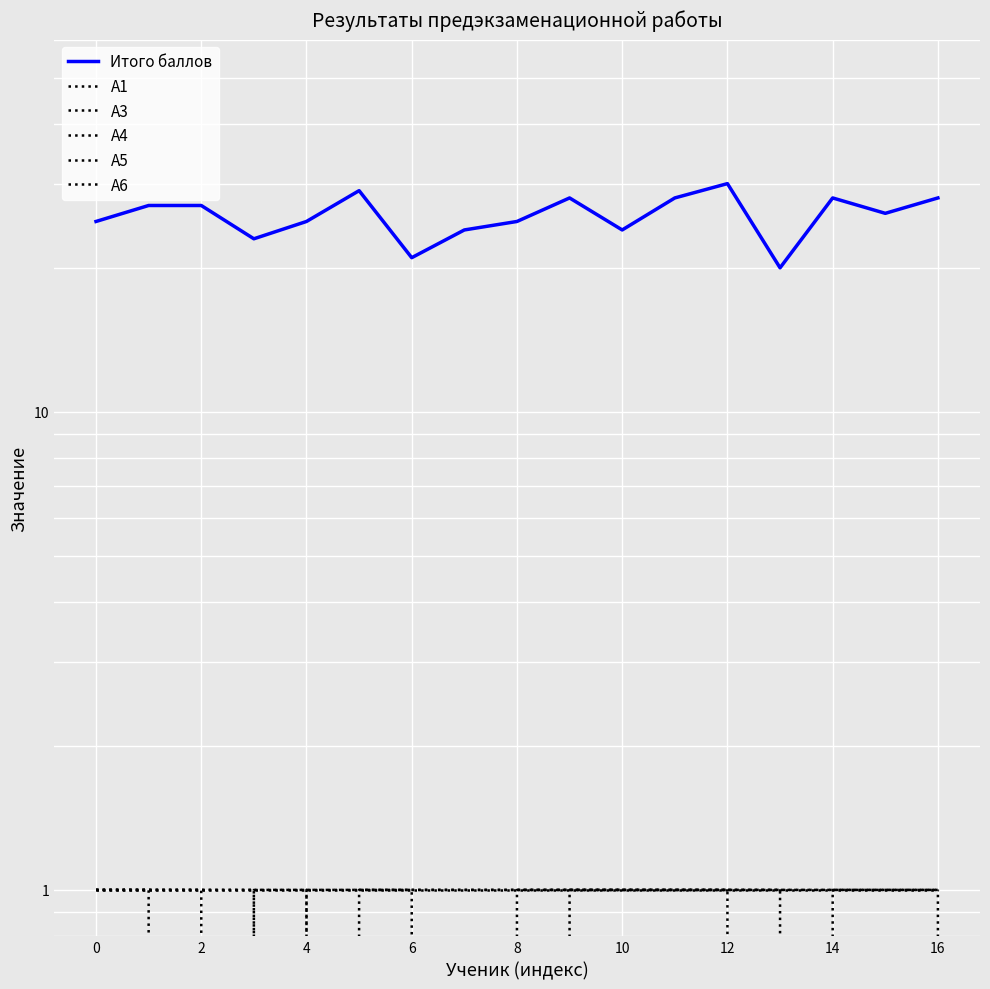

Is the value of А5 at 12 greater than the value of Итого баллов at 6?

No